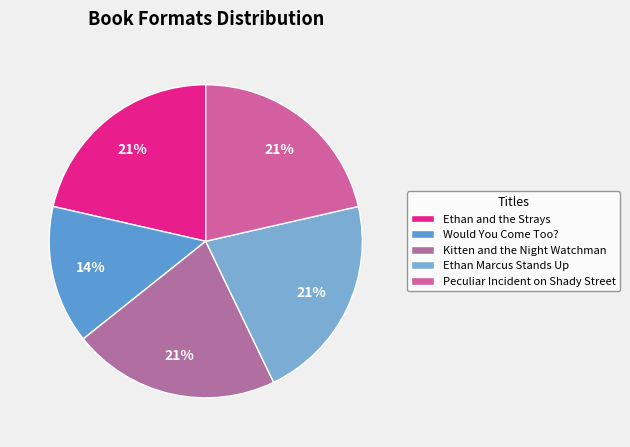

Is there any slice that represents more than half of the pie?

No